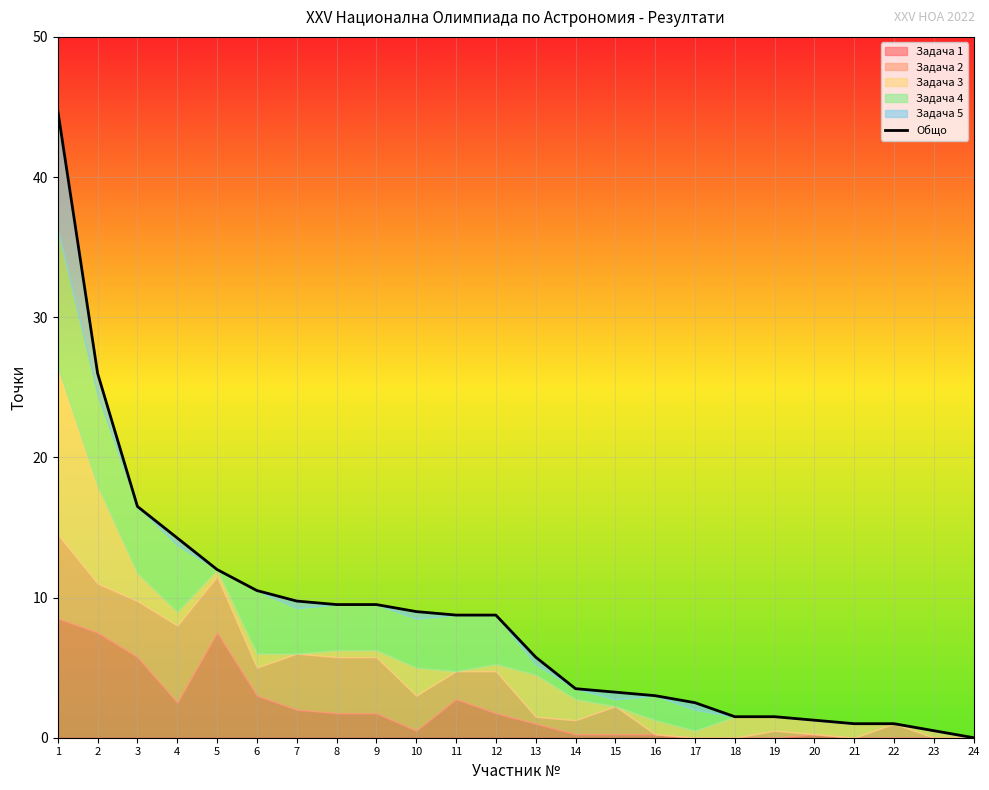

What is the sum of the values at 5 and 2?

38.0